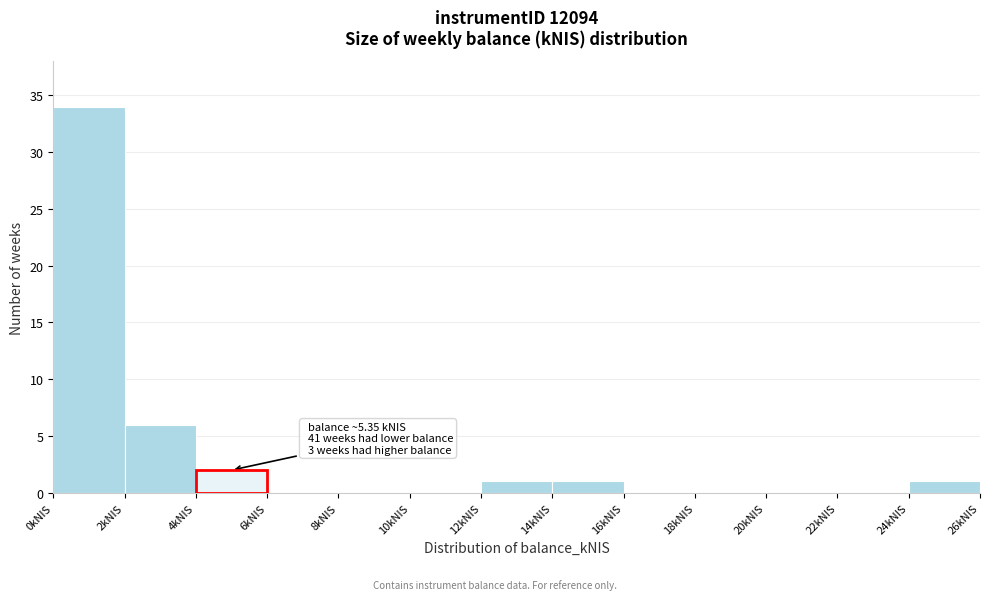

Which range on the x-axis has the tallest bar?

0 to 2